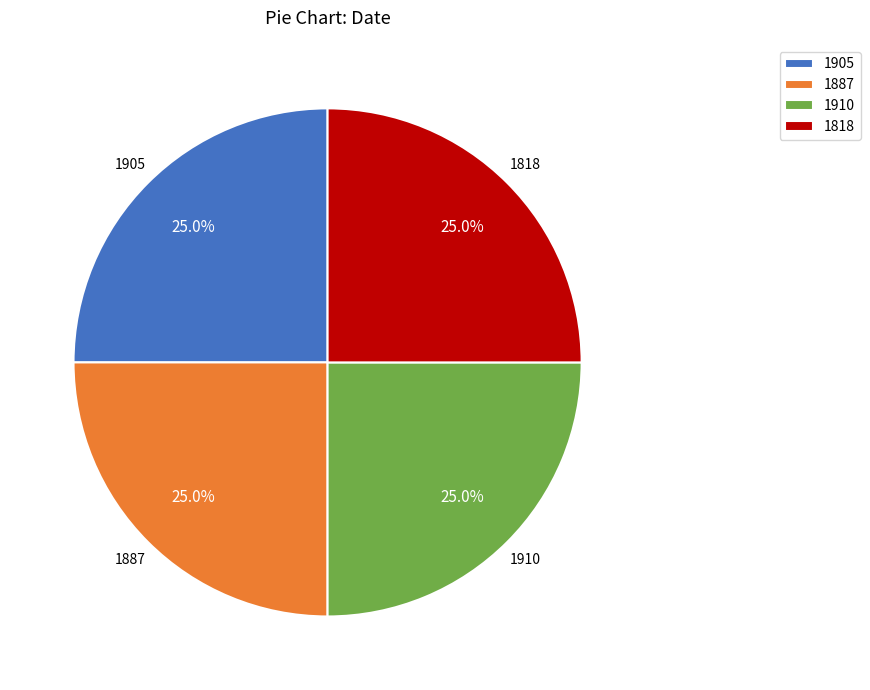

What is the total percentage of 1818 and 1910?

50.0%